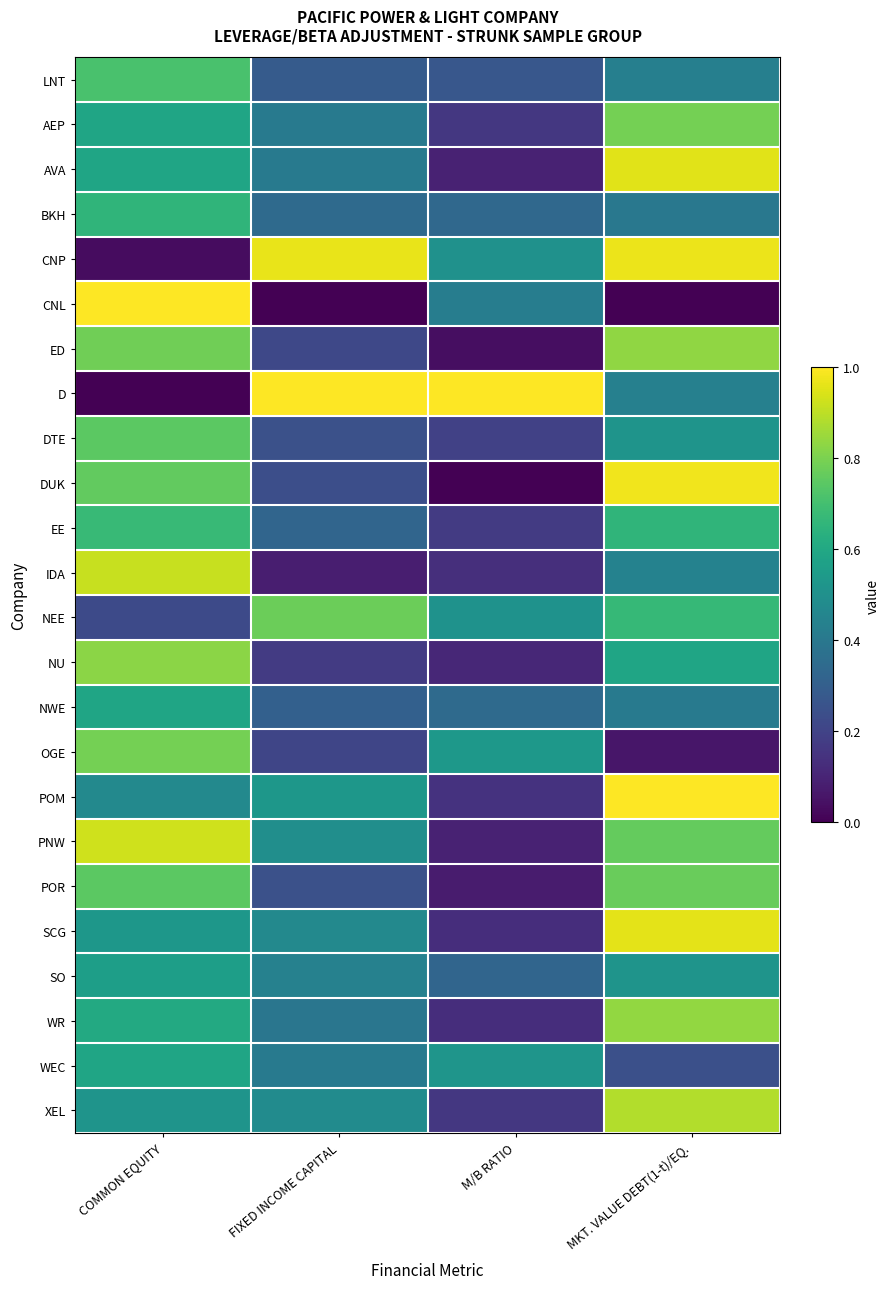

Reading left to right, list all the values displayed in this chart.

LNT: COMMON EQUITY=0.7	FIXED INCOME CAPITAL=0.3	M/B RATIO=0.3	MKT. VALUE DEBT(1-t)/EQ.=0.4
AEP: COMMON EQUITY=0.6	FIXED INCOME CAPITAL=0.4	M/B RATIO=0.2	MKT. VALUE DEBT(1-t)/EQ.=0.8
AVA: COMMON EQUITY=0.6	FIXED INCOME CAPITAL=0.4	M/B RATIO=0.1	MKT. VALUE DEBT(1-t)/EQ.=1.0
BKH: COMMON EQUITY=0.7	FIXED INCOME CAPITAL=0.3	M/B RATIO=0.3	MKT. VALUE DEBT(1-t)/EQ.=0.4
CNP: COMMON EQUITY=0.0	FIXED INCOME CAPITAL=1.0	M/B RATIO=0.5	MKT. VALUE DEBT(1-t)/EQ.=1.0
CNL: COMMON EQUITY=1.0	FIXED INCOME CAPITAL=0.0	M/B RATIO=0.4	MKT. VALUE DEBT(1-t)/EQ.=0.0
ED: COMMON EQUITY=0.8	FIXED INCOME CAPITAL=0.2	M/B RATIO=0.0	MKT. VALUE DEBT(1-t)/EQ.=0.8
D: COMMON EQUITY=0.0	FIXED INCOME CAPITAL=1.0	M/B RATIO=1.0	MKT. VALUE DEBT(1-t)/EQ.=0.4
DTE: COMMON EQUITY=0.7	FIXED INCOME CAPITAL=0.2	M/B RATIO=0.2	MKT. VALUE DEBT(1-t)/EQ.=0.5
DUK: COMMON EQUITY=0.8	FIXED INCOME CAPITAL=0.2	M/B RATIO=0.0	MKT. VALUE DEBT(1-t)/EQ.=1.0
EE: COMMON EQUITY=0.7	FIXED INCOME CAPITAL=0.3	M/B RATIO=0.2	MKT. VALUE DEBT(1-t)/EQ.=0.7
IDA: COMMON EQUITY=0.9	FIXED INCOME CAPITAL=0.1	M/B RATIO=0.1	MKT. VALUE DEBT(1-t)/EQ.=0.4
NEE: COMMON EQUITY=0.2	FIXED INCOME CAPITAL=0.8	M/B RATIO=0.5	MKT. VALUE DEBT(1-t)/EQ.=0.7
NU: COMMON EQUITY=0.8	FIXED INCOME CAPITAL=0.2	M/B RATIO=0.1	MKT. VALUE DEBT(1-t)/EQ.=0.6
NWE: COMMON EQUITY=0.6	FIXED INCOME CAPITAL=0.3	M/B RATIO=0.3	MKT. VALUE DEBT(1-t)/EQ.=0.4
OGE: COMMON EQUITY=0.8	FIXED INCOME CAPITAL=0.2	M/B RATIO=0.5	MKT. VALUE DEBT(1-t)/EQ.=0.1
POM: COMMON EQUITY=0.5	FIXED INCOME CAPITAL=0.5	M/B RATIO=0.1	MKT. VALUE DEBT(1-t)/EQ.=1.0
PNW: COMMON EQUITY=0.9	FIXED INCOME CAPITAL=0.5	M/B RATIO=0.1	MKT. VALUE DEBT(1-t)/EQ.=0.8
POR: COMMON EQUITY=0.7	FIXED INCOME CAPITAL=0.2	M/B RATIO=0.1	MKT. VALUE DEBT(1-t)/EQ.=0.8
SCG: COMMON EQUITY=0.5	FIXED INCOME CAPITAL=0.5	M/B RATIO=0.1	MKT. VALUE DEBT(1-t)/EQ.=1.0
SO: COMMON EQUITY=0.6	FIXED INCOME CAPITAL=0.4	M/B RATIO=0.3	MKT. VALUE DEBT(1-t)/EQ.=0.5
WR: COMMON EQUITY=0.6	FIXED INCOME CAPITAL=0.4	M/B RATIO=0.1	MKT. VALUE DEBT(1-t)/EQ.=0.8
WEC: COMMON EQUITY=0.6	FIXED INCOME CAPITAL=0.4	M/B RATIO=0.5	MKT. VALUE DEBT(1-t)/EQ.=0.2
XEL: COMMON EQUITY=0.5	FIXED INCOME CAPITAL=0.5	M/B RATIO=0.2	MKT. VALUE DEBT(1-t)/EQ.=0.9